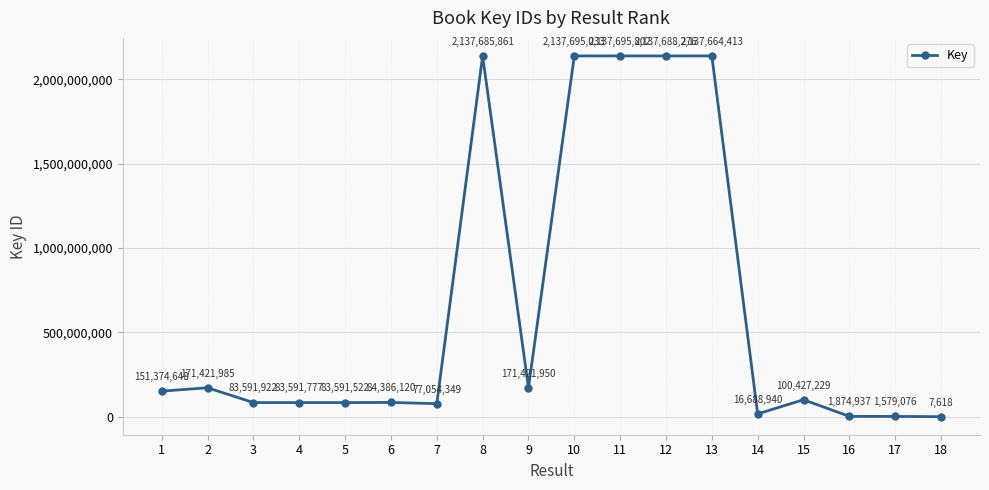

At which label does the data first exceed 100427229?

1